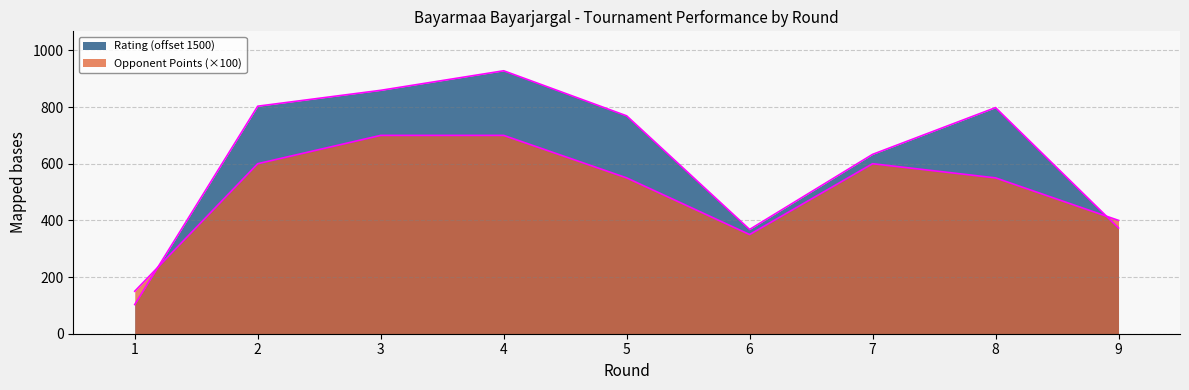

After their last crossing, which series has the higher values: Rating or Opponent Points?

Opponent Points